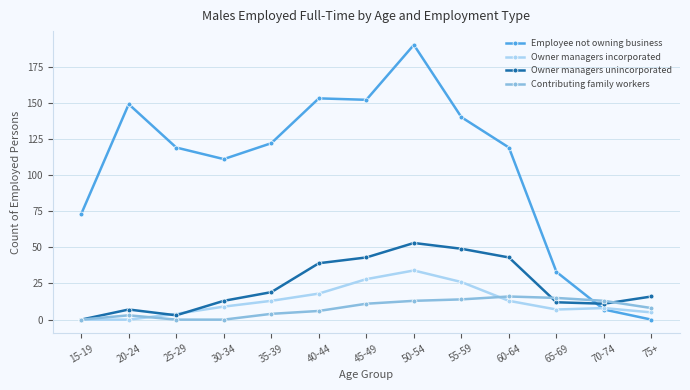

What is the highest value of the Contributing family workers series?

16